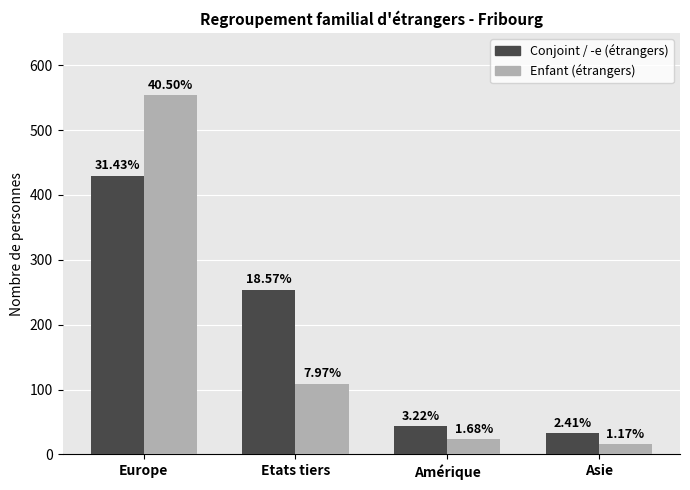

What is the label of the 3rd bar from the right?

Etats tiers